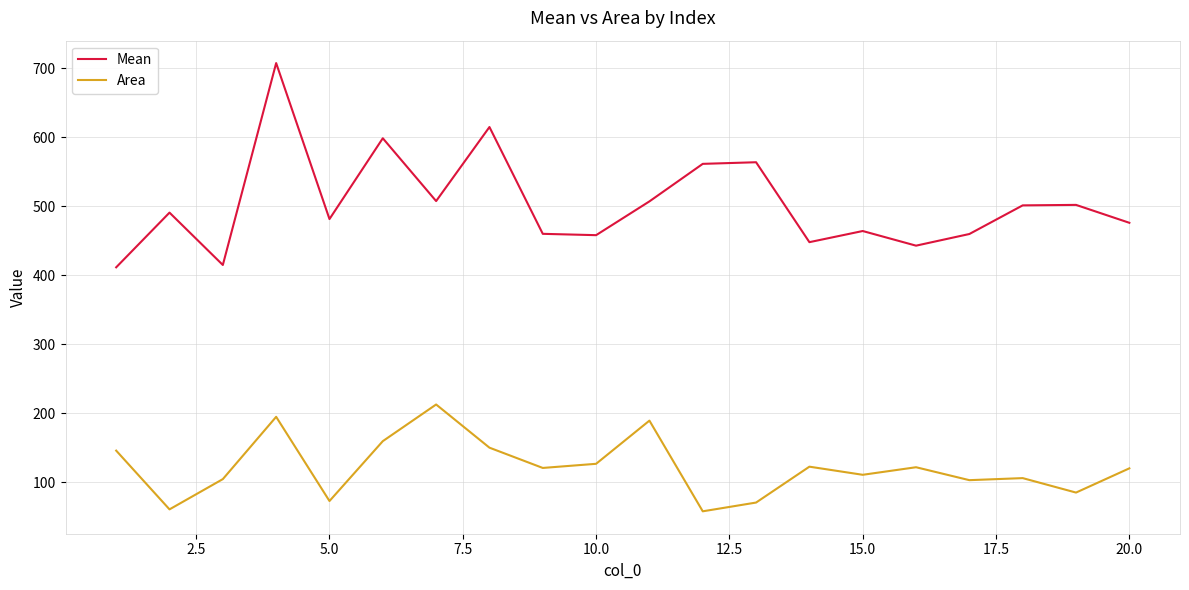

Which series has the widest spread of values?

Mean